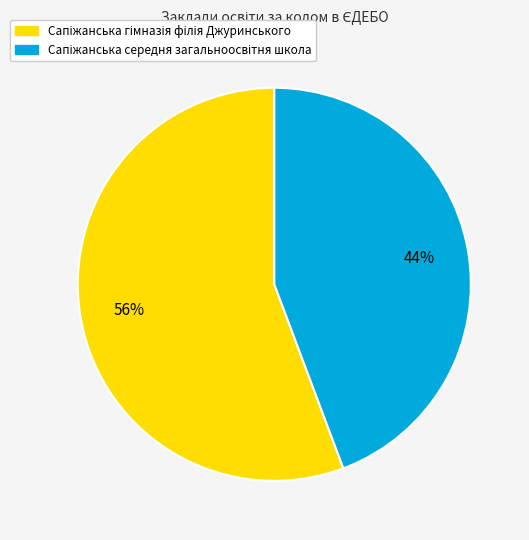

Is there a majority slice in this chart?

Yes